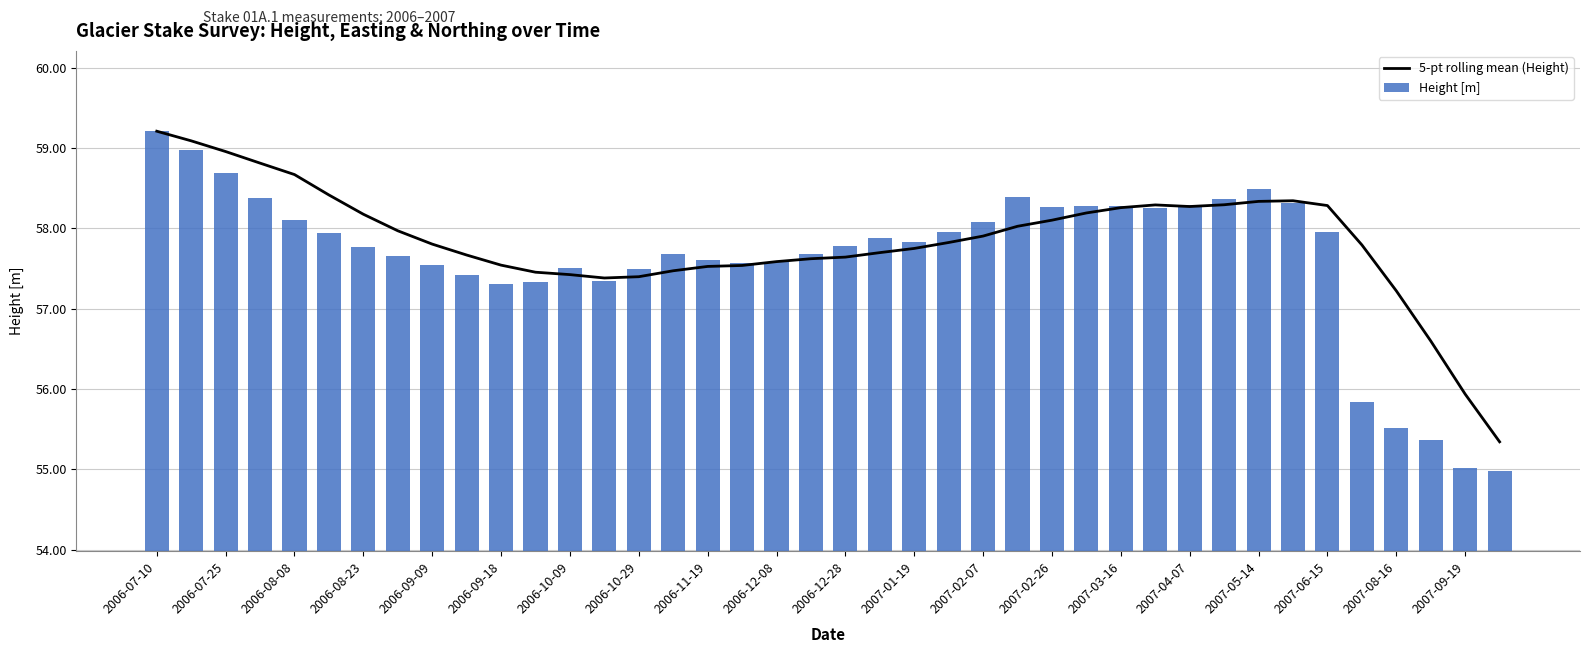

Rank the series by their maximum value, from lowest to highest.

5-pt rolling mean (Height), Height [m]